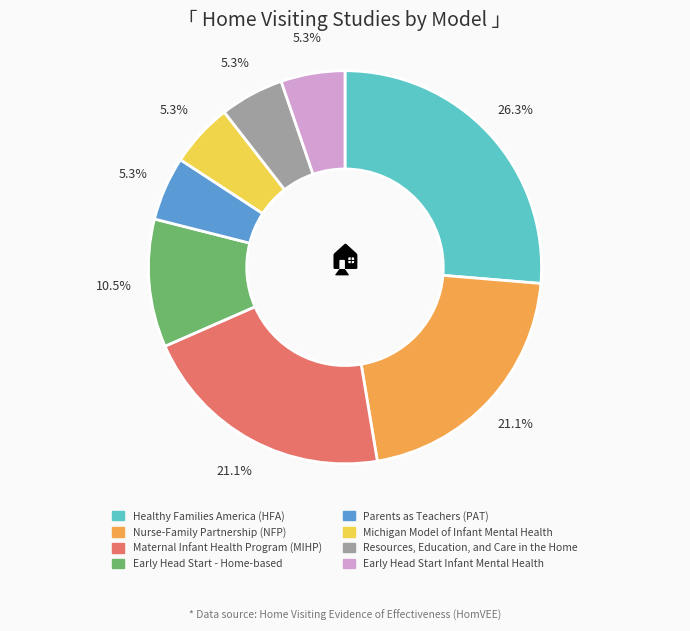

True or false: Resources, Education, and Care in the Home accounts for 1% of the total.

False